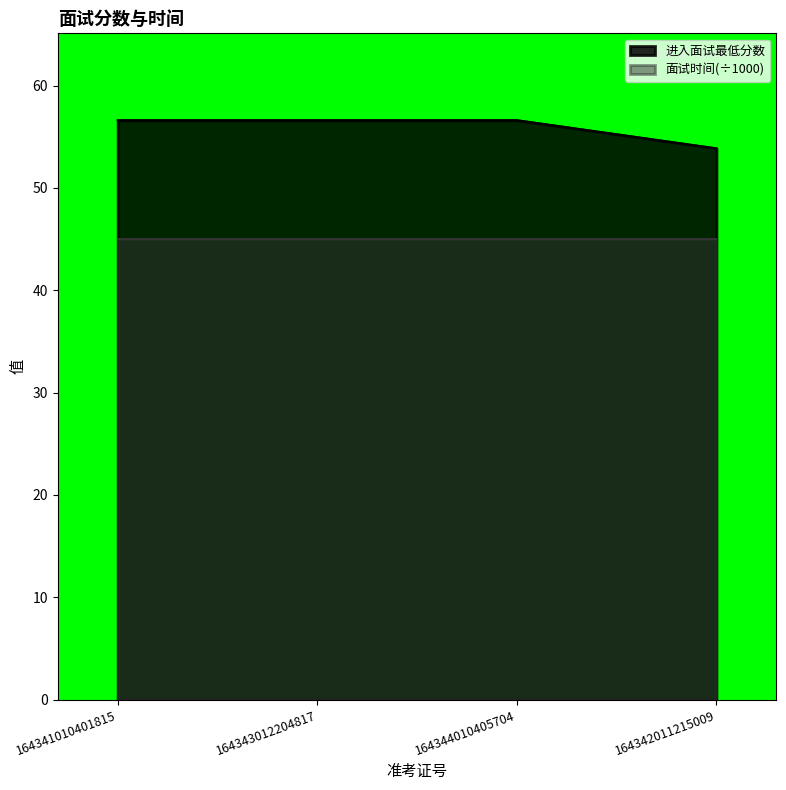

What is the ratio of the value at 164343012204817 to the value at 164344010405704?

1.0